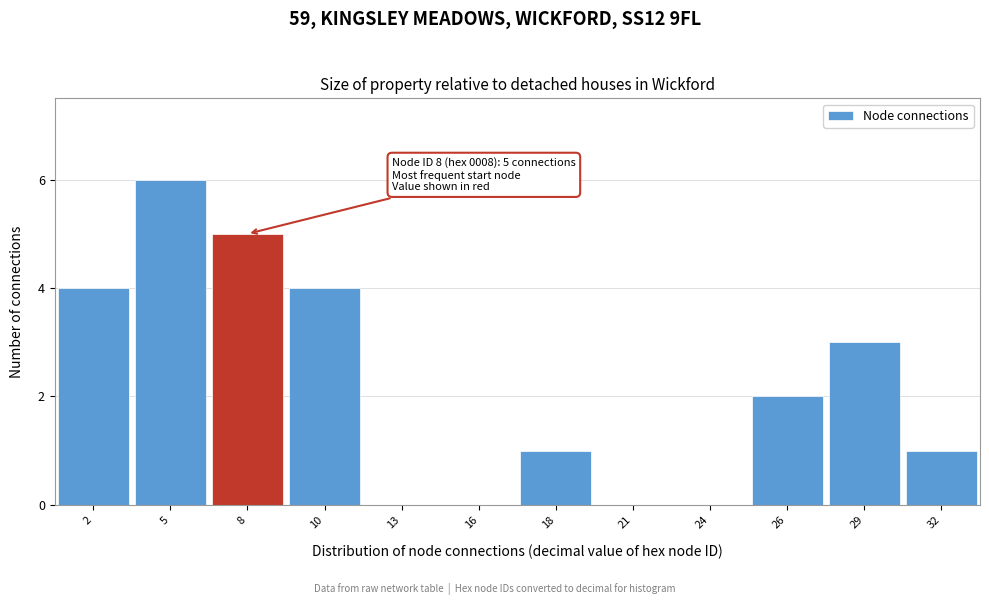

Reading left to right, transcribe all the data shown in this chart.

2=4	5=6	8=5	10=4	13=0	16=0	18=1	21=0	24=0	26=2	29=3	32=1